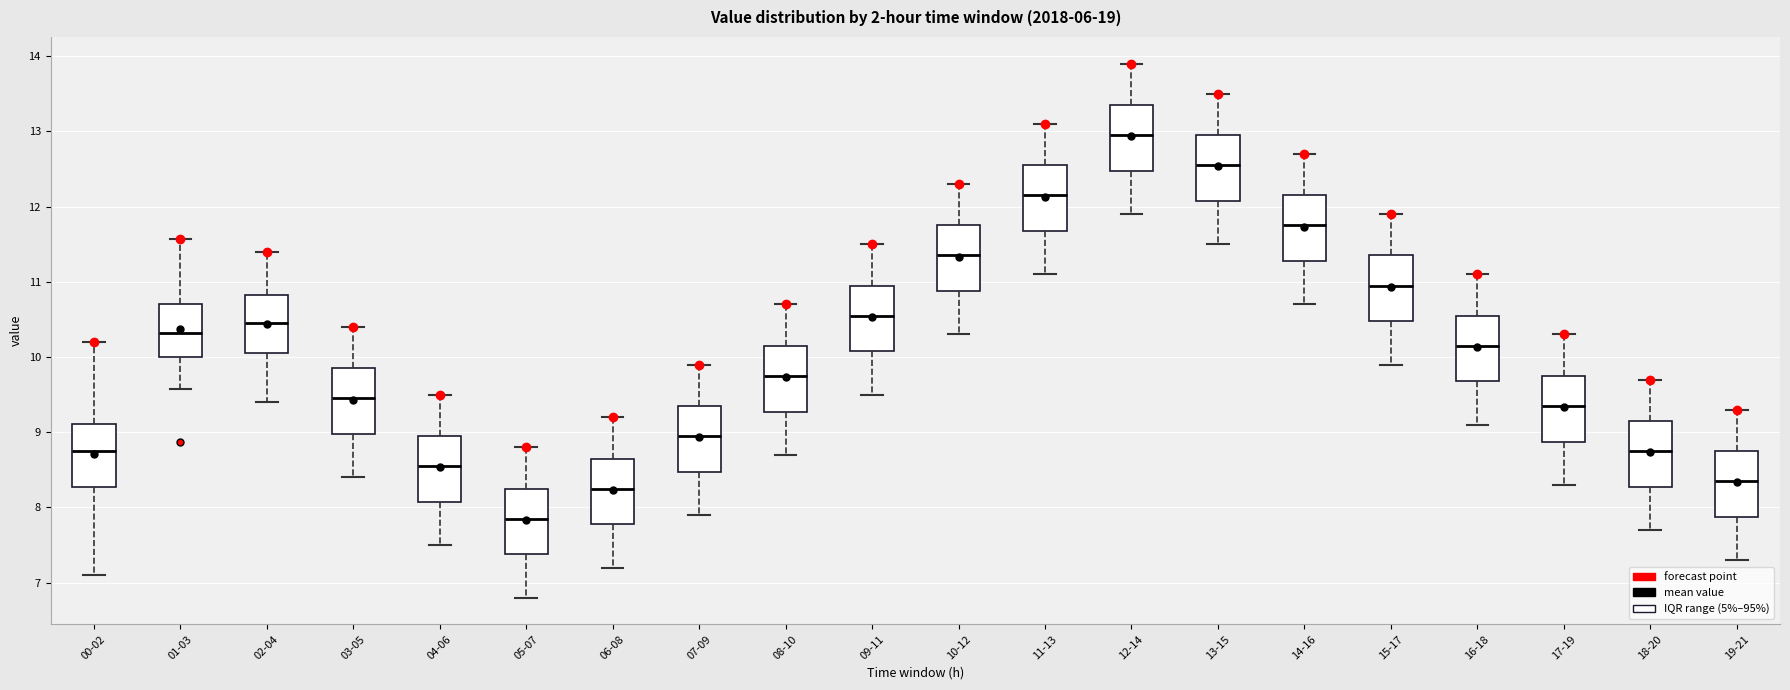

Where does the upper whisker of the box for 06-08 end on the y-axis? The values are not printed on the chart, so give them approximately, as read against the axis.

9.2